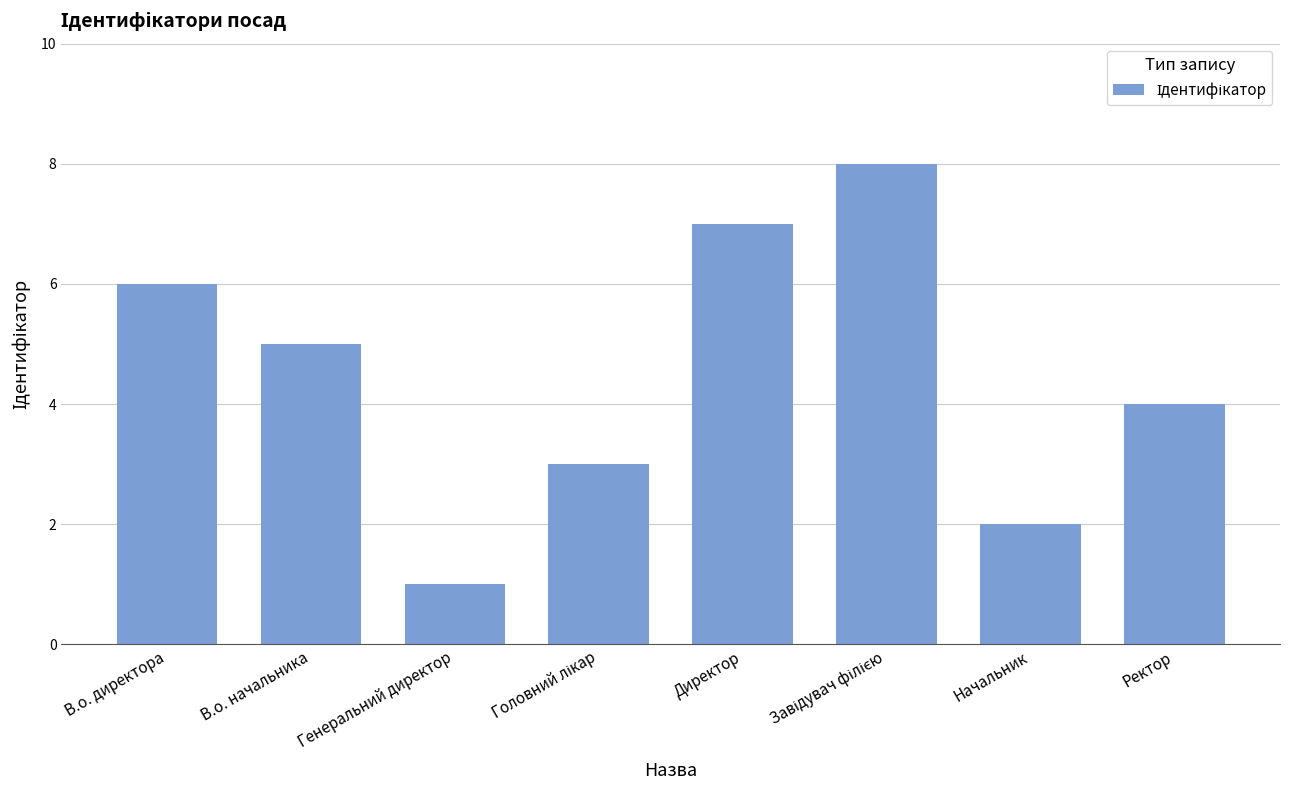

What is the label of the 2nd bar from the right?

Начальник